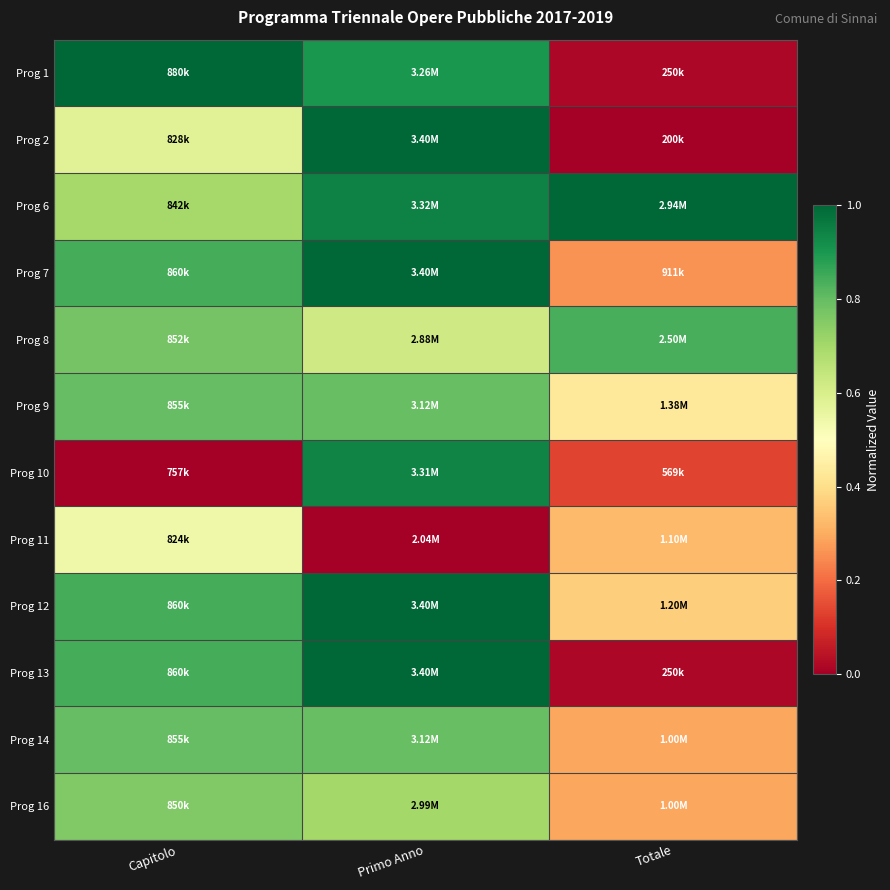

How many distinct data groups are displayed?

12